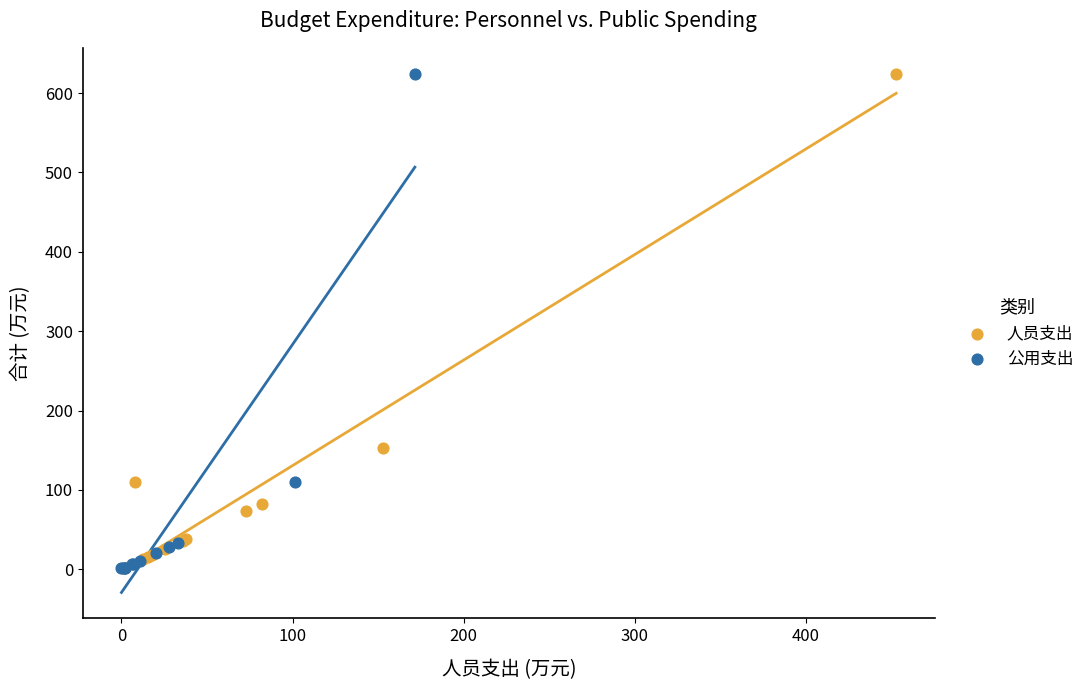

What are all the series names shown in the legend?

人员支出, 公用支出